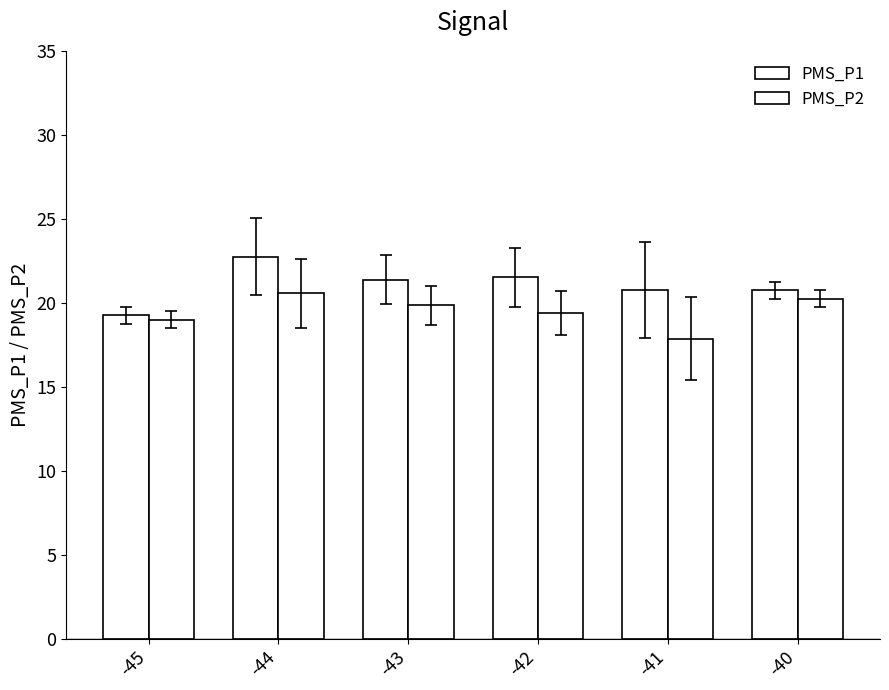

How many bars are there in each group?

2